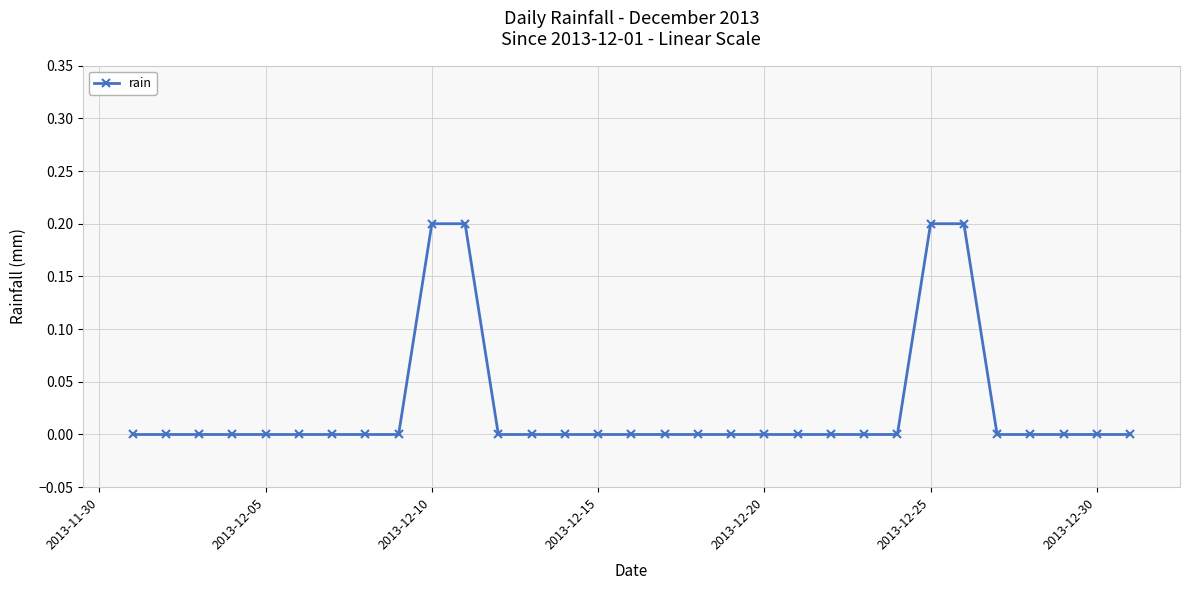

How many lines are shown in the chart?

1